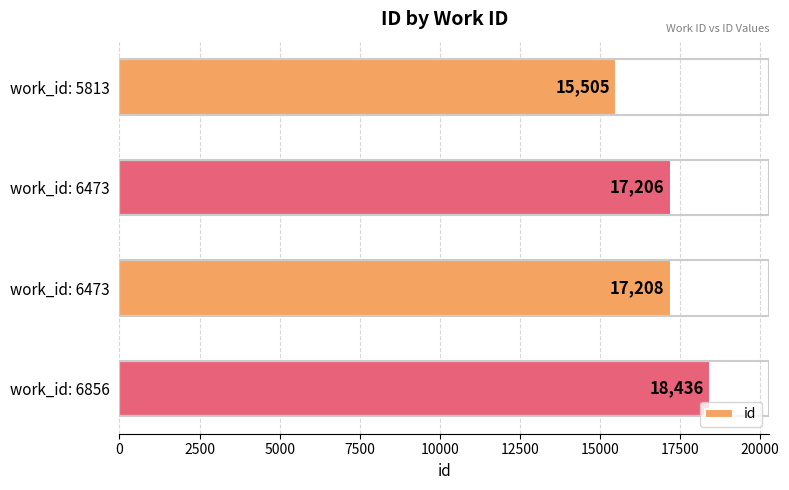

Count the number of categories in the chart.

4